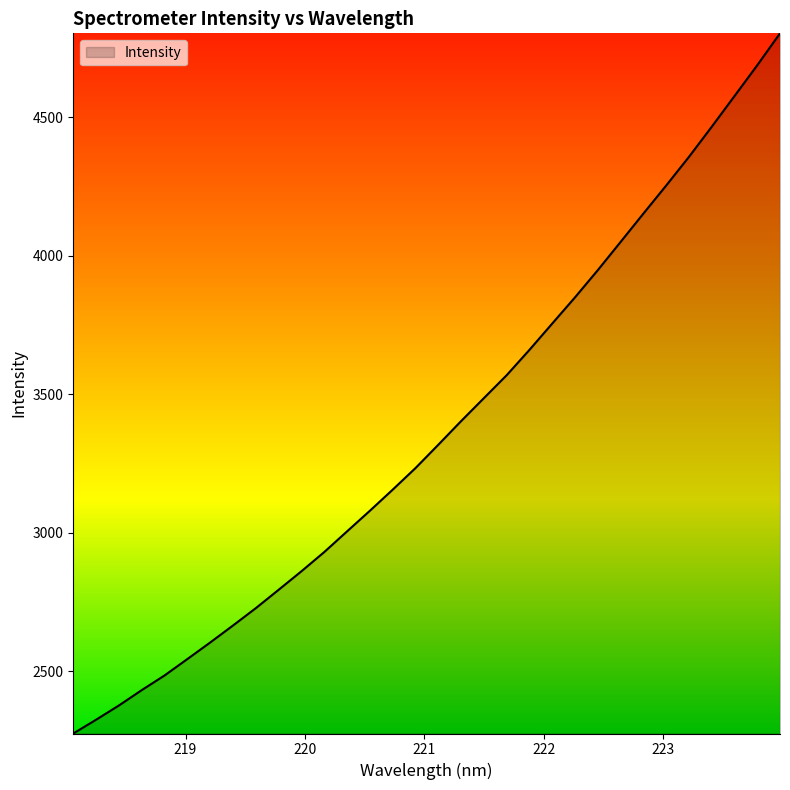

What is the difference between the maximum and minimum values?

2526.3